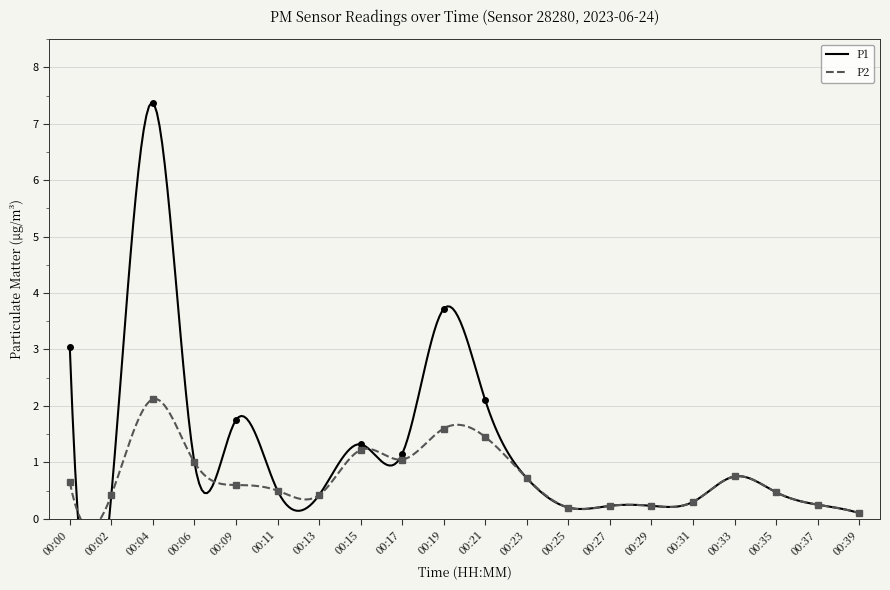

At which category is the sum across all series the highest?

00:04